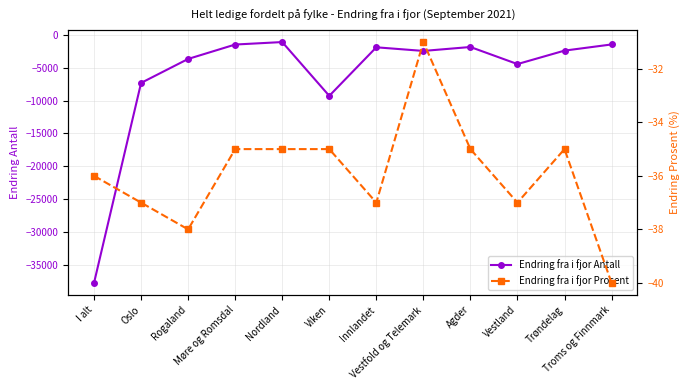

What position from the left is Agder?

9